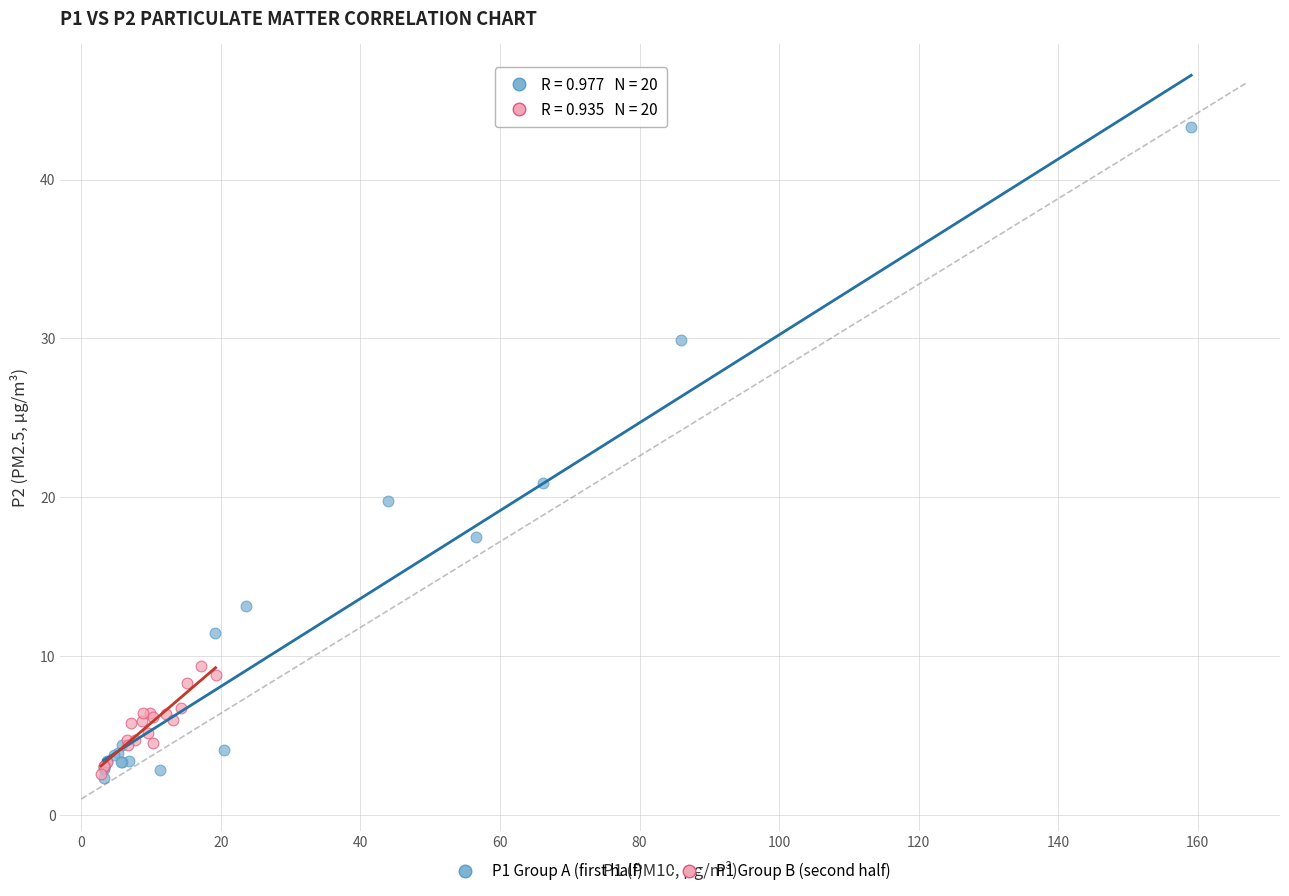

Which series reaches the maximum Y coordinate?

P1 Group A (first half)